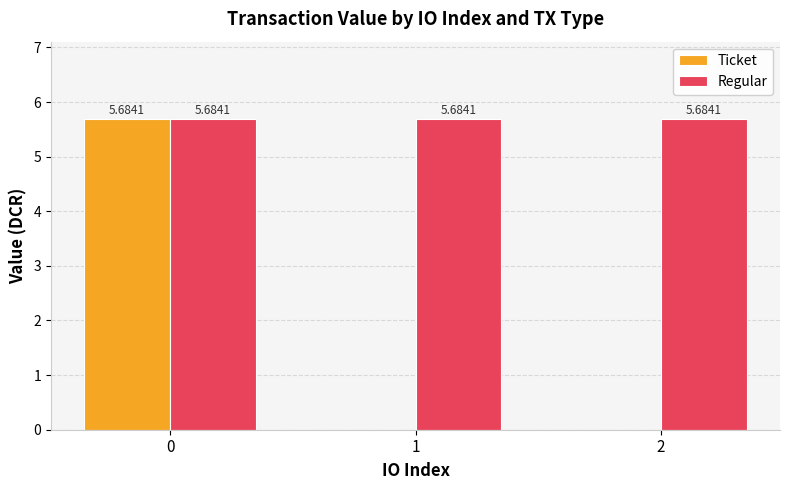

Is the value of Regular at 1 greater than the value of Ticket at 2?

Yes